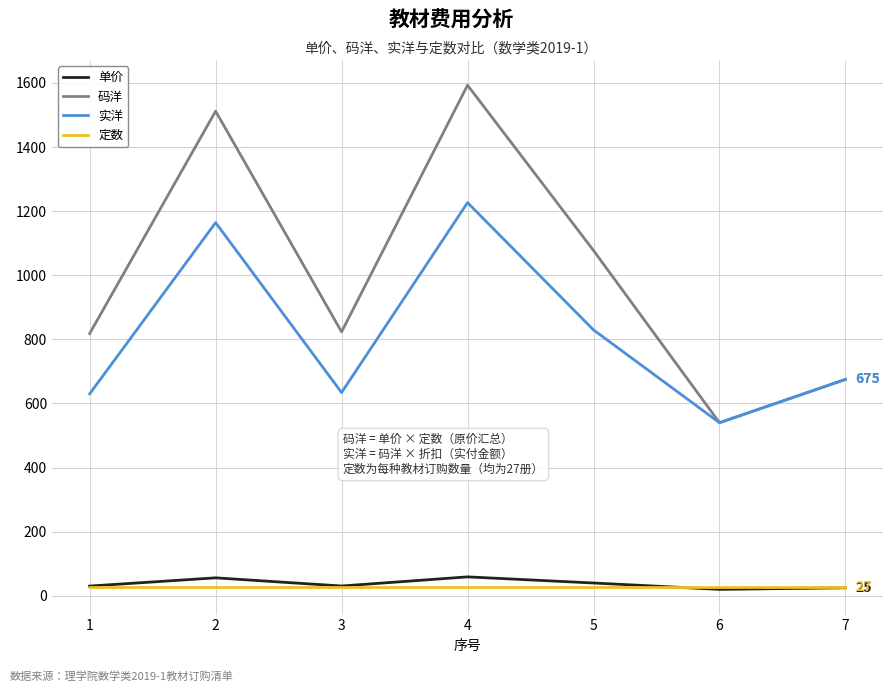

List the series in order of their peak value, lowest first.

定数, 单价, 实洋, 码洋